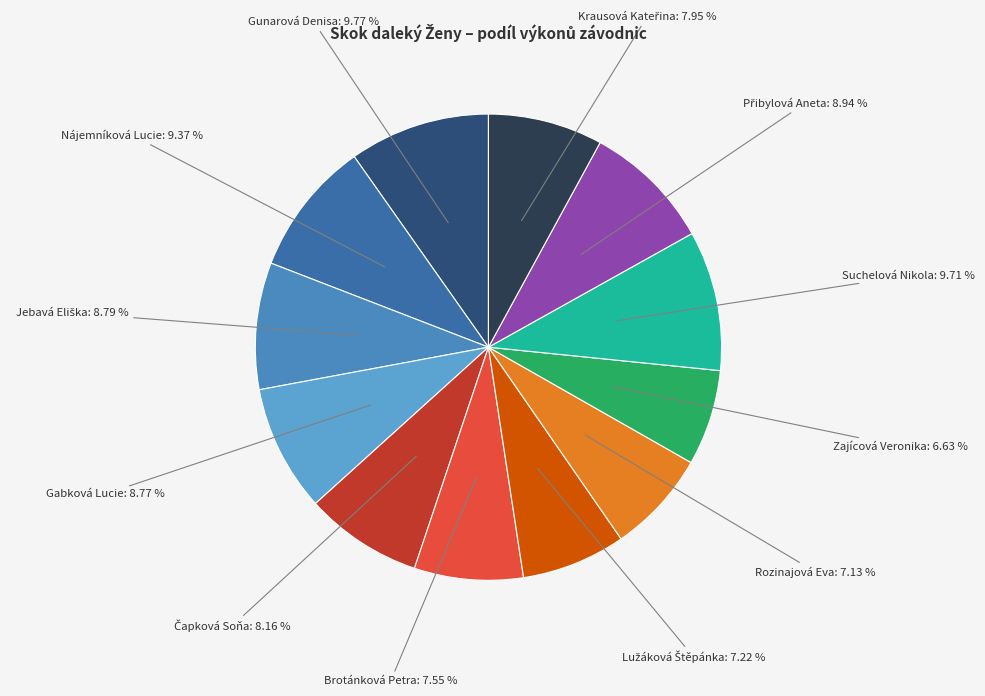

Does Suchelová Nikola account for over 50% of the chart?

No